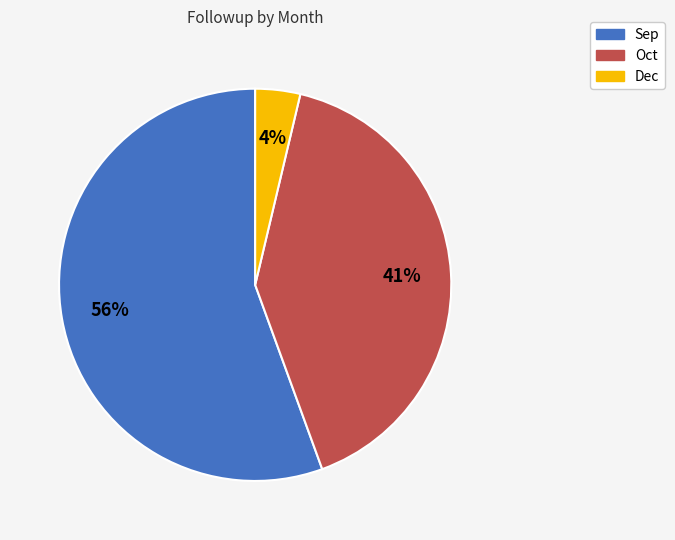

How many segments does this pie chart have?

3